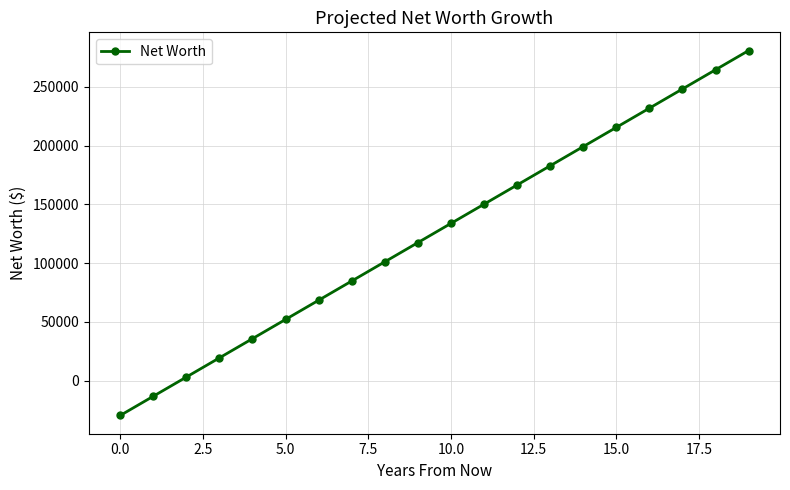

True or false: the data has more than 1 interior local peaks.

False